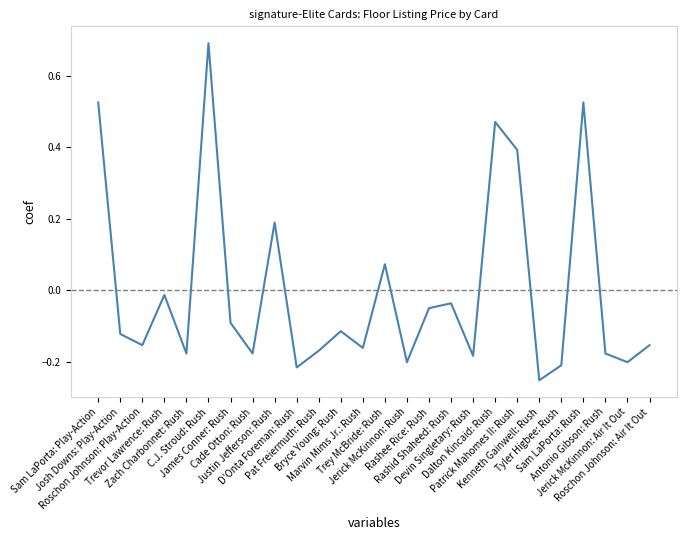

Between Cade Otton: Rush and James Conner: Rush, which is larger?

James Conner: Rush